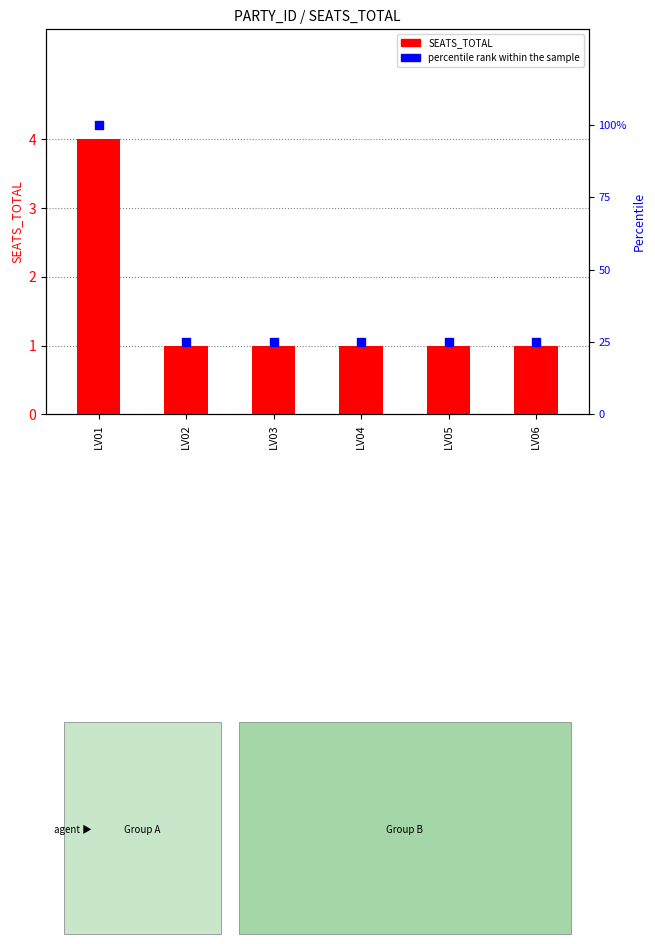

Which series contains the highest Y value?

percentile rank within the sample